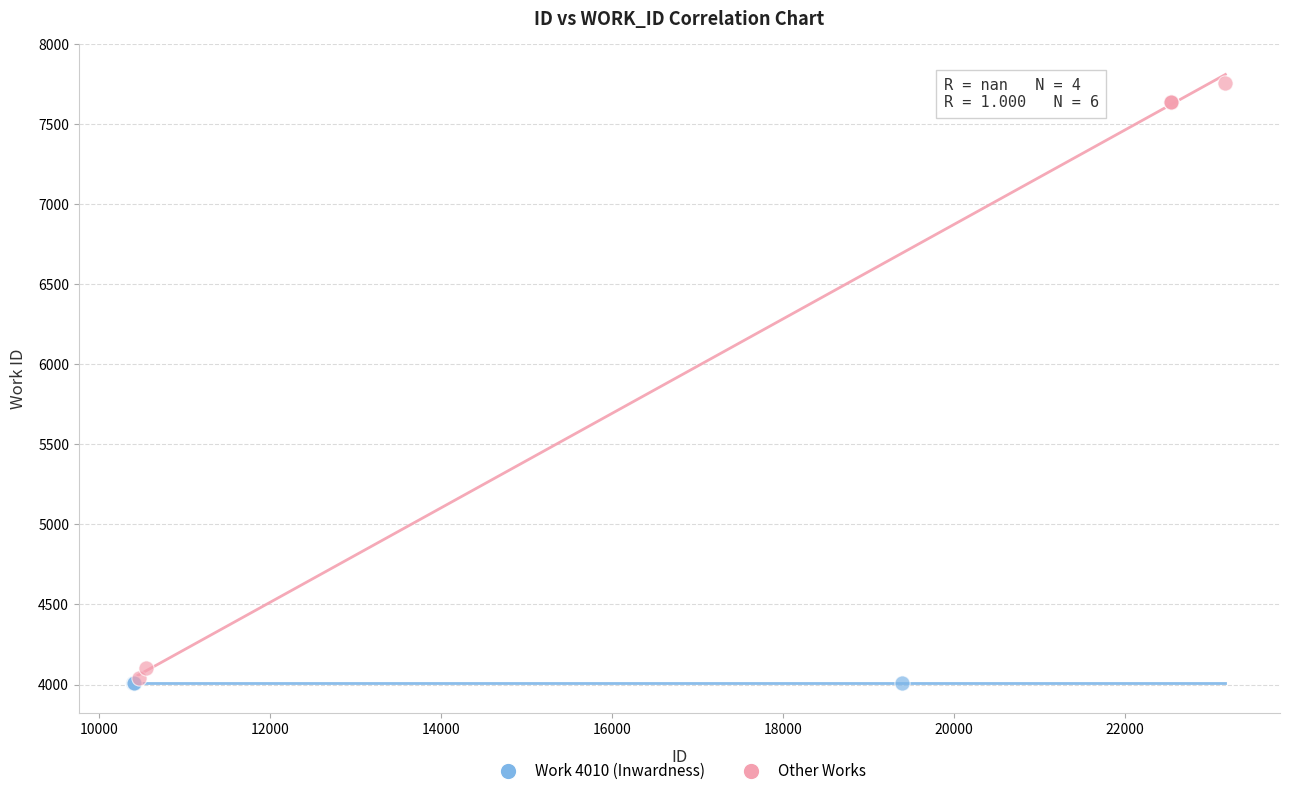

Which series contains the highest Y value?

Other Works